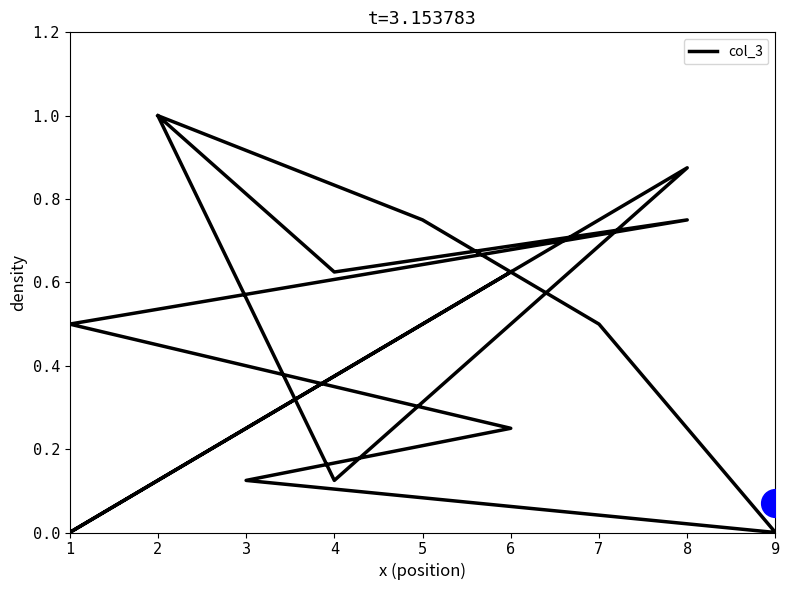

Between 1 and 3, which is larger?

1